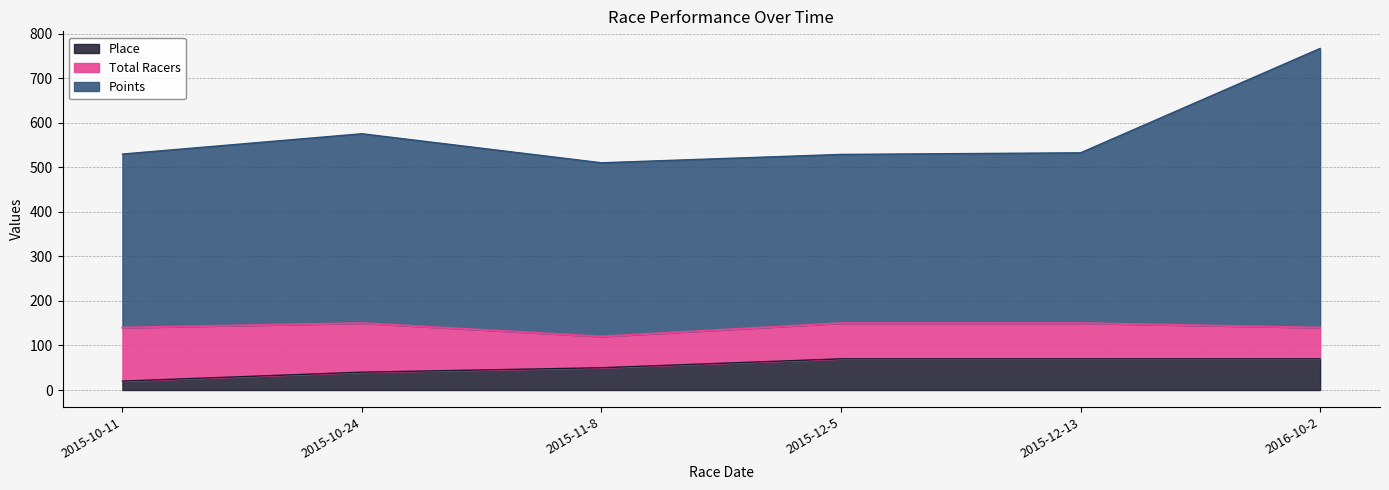

Which category has the lowest value in the Place series?

2015-10-11